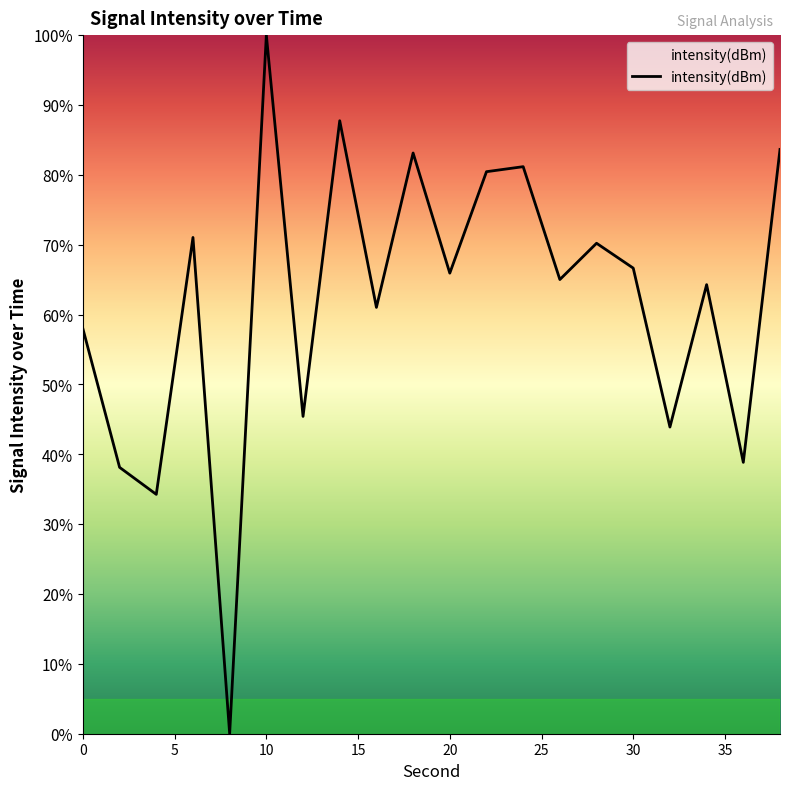

What is the maximum value shown in the chart?

100.0